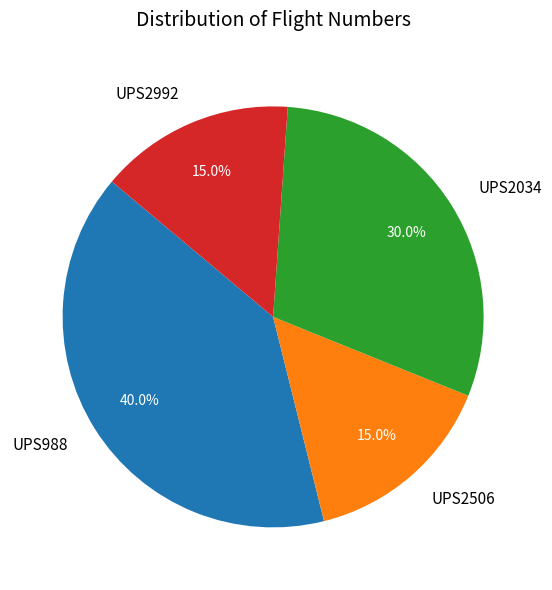

Do UPS2034 and UPS2506 together represent more than half of the pie?

No